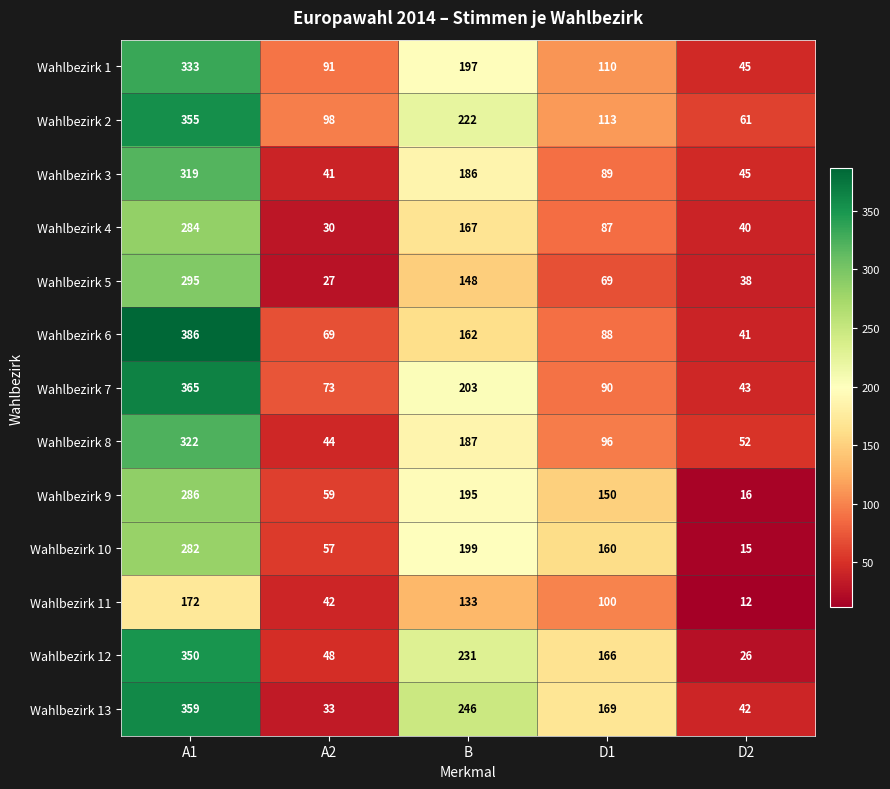

Rank the series by their maximum value, from lowest to highest.

Wahlbezirk 11, Wahlbezirk 10, Wahlbezirk 4, Wahlbezirk 9, Wahlbezirk 5, Wahlbezirk 3, Wahlbezirk 8, Wahlbezirk 1, Wahlbezirk 12, Wahlbezirk 2, Wahlbezirk 13, Wahlbezirk 7, Wahlbezirk 6